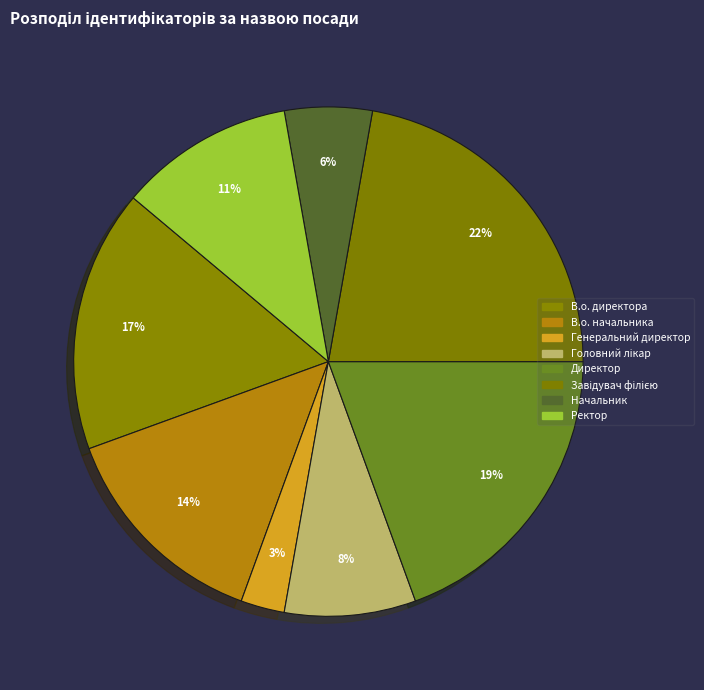

Do Генеральний директор and В.о. директора together represent more than half of the pie?

No